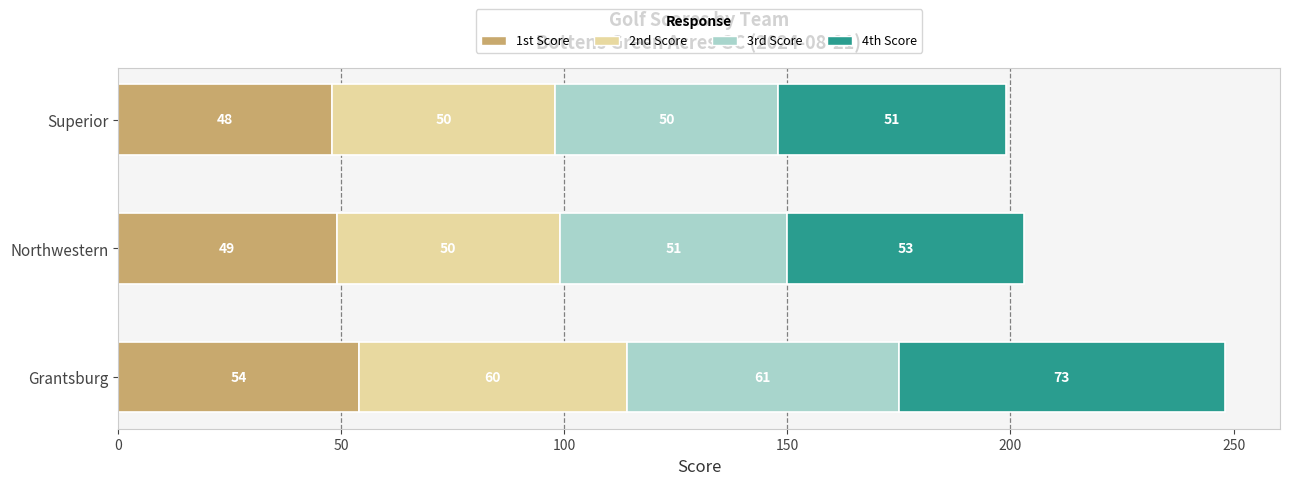

True or false: 1st Score has a value of 49 at Northwestern.

True